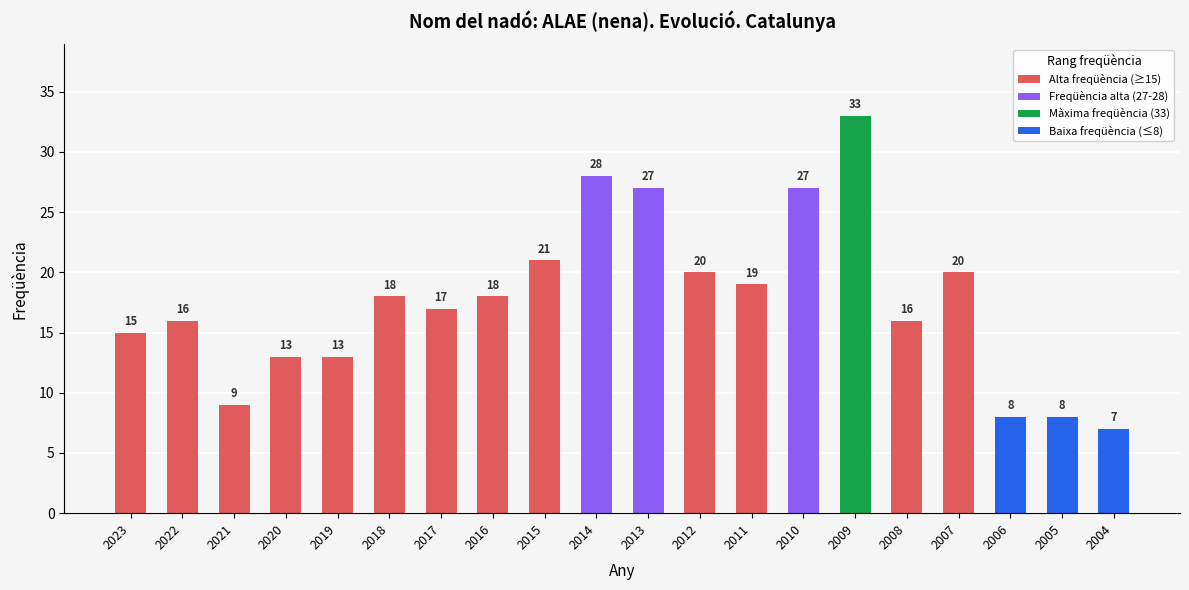

Which category has the lowest value across all series?

2004